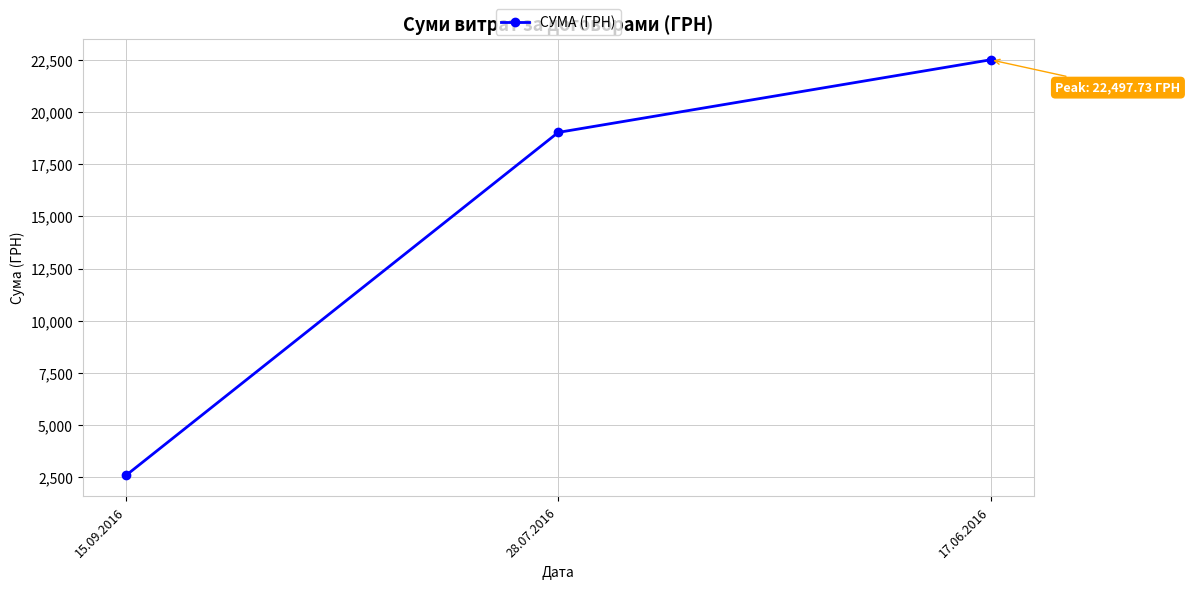

How many distinct data groups are displayed?

1